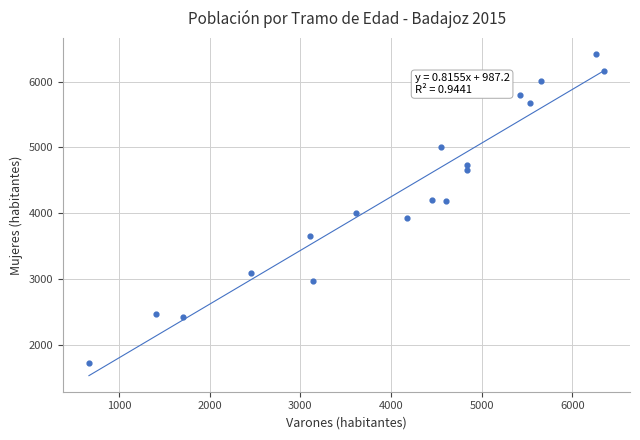

What is the range of Y values (max minus min)?

4699